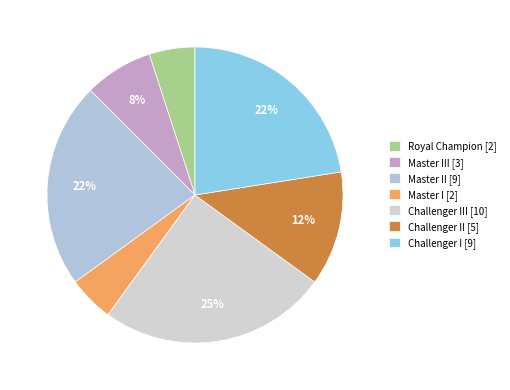

Is there a majority slice in this chart?

No